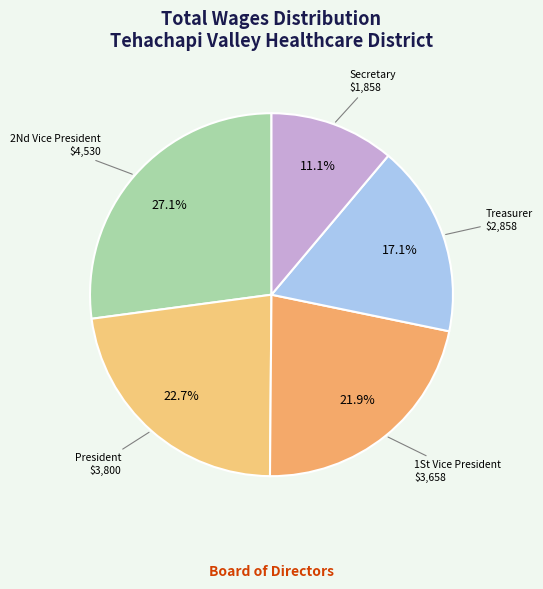

How many segments does this pie chart have?

5